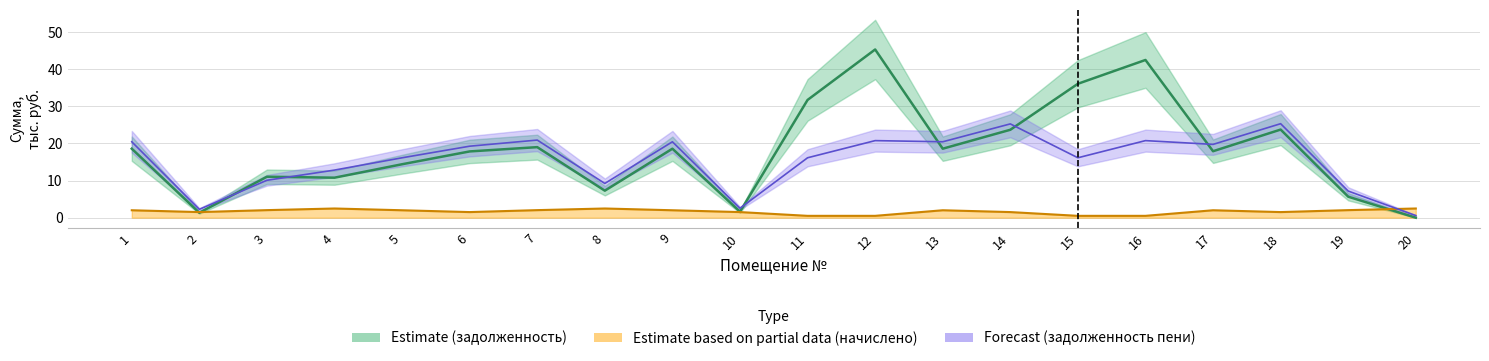

Which series has the largest range (max minus min)?

задолженность